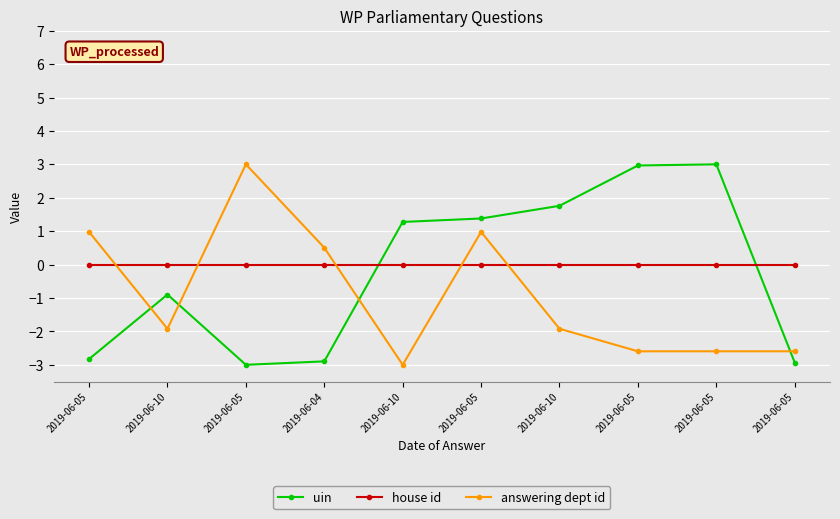

What are all the series names shown in the legend?

uin, house id, answering dept id